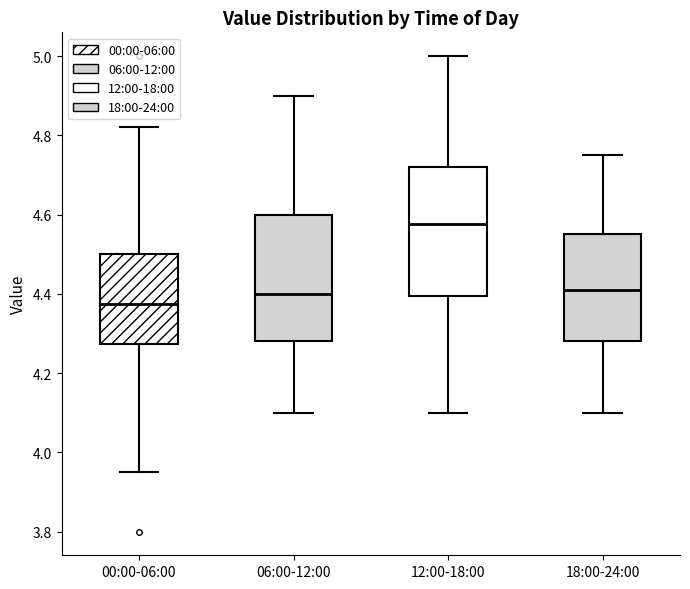

Which box's median line is the highest?

12:00-18:00